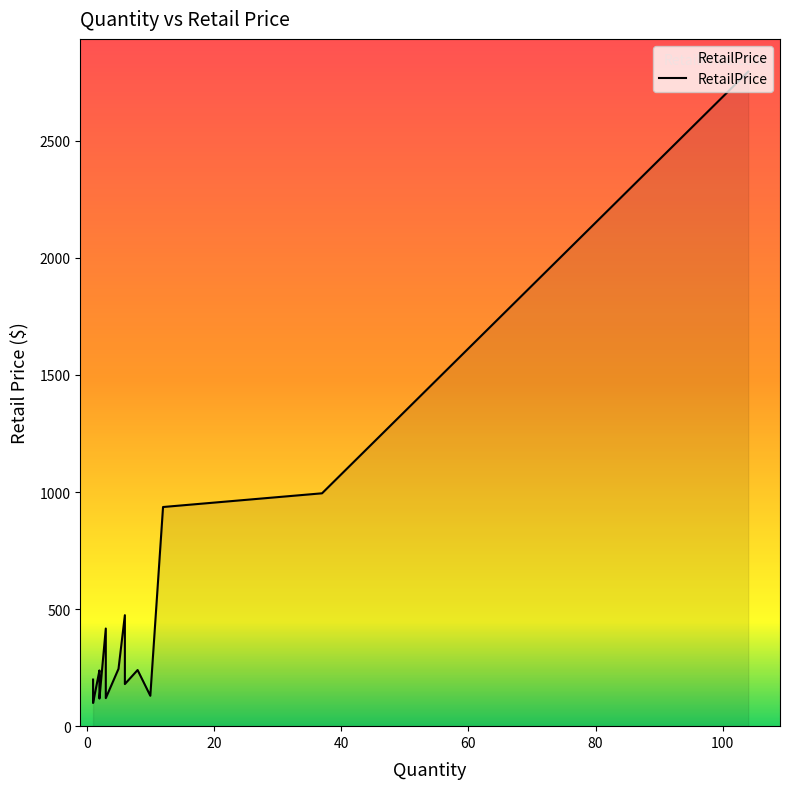

What is the difference between the values at 1 and 10?

69.2